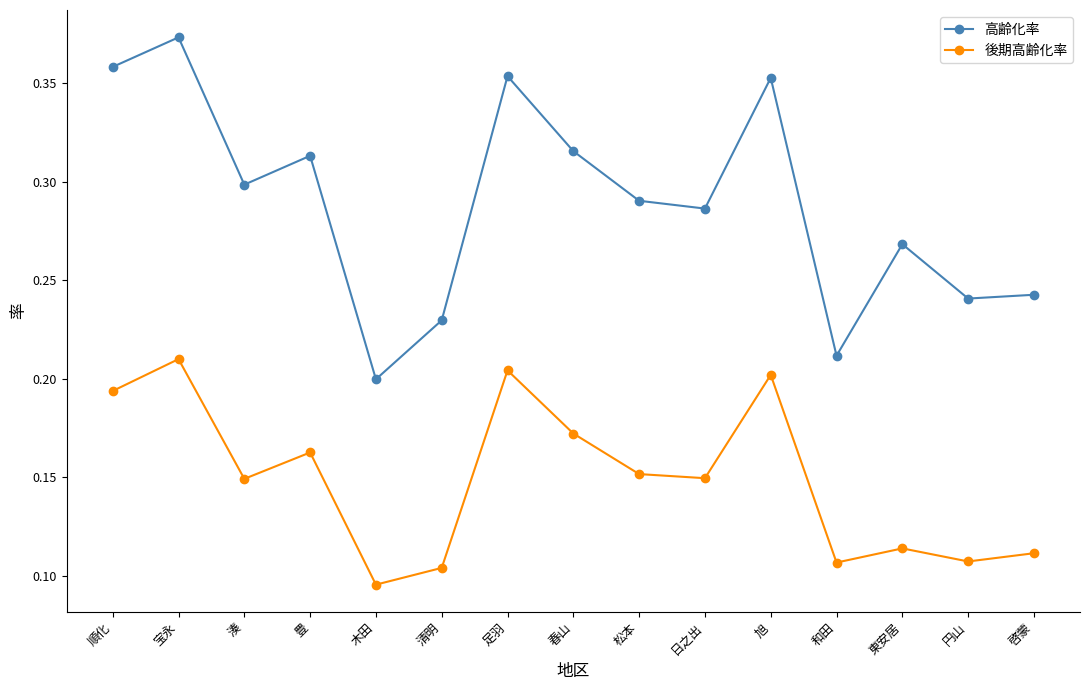

True or false: 高齢化率 and 後期高齢化率 intersect in this chart.

False